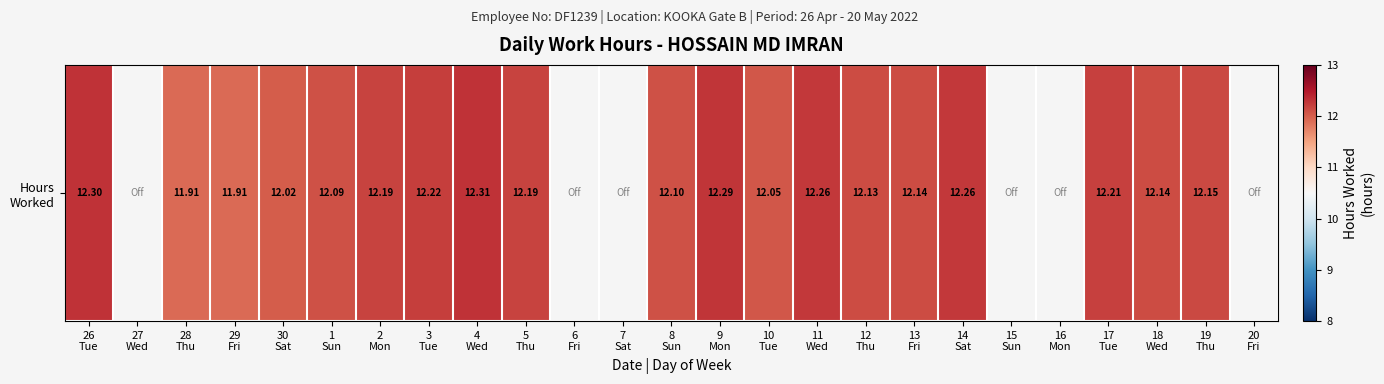

What is the approximate value at 17
Tue?

12.2